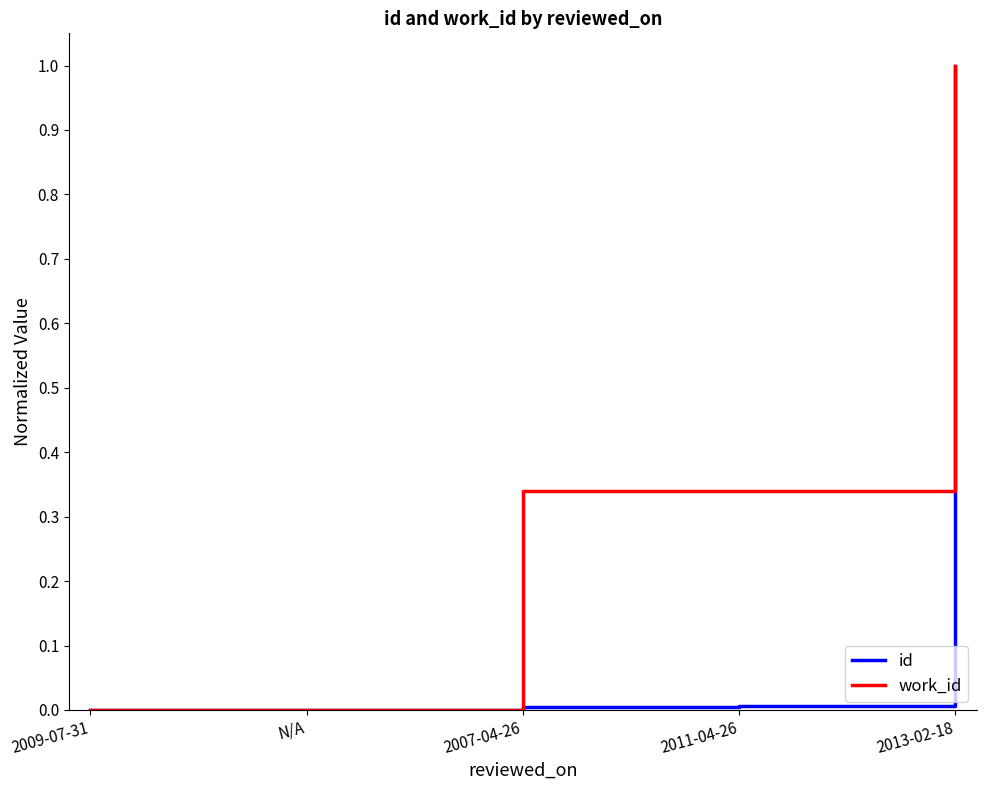

What is the difference between the maximum and minimum values in the id series?

1.0